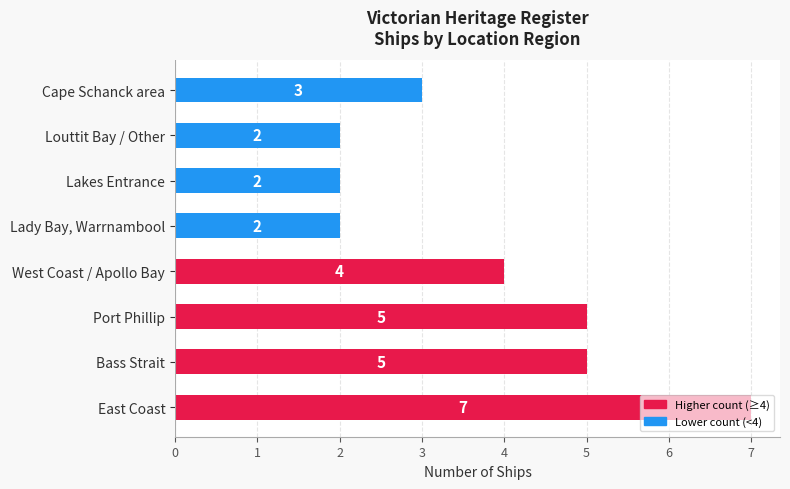

Are the bars grouped side by side (vs. stacked)?

No